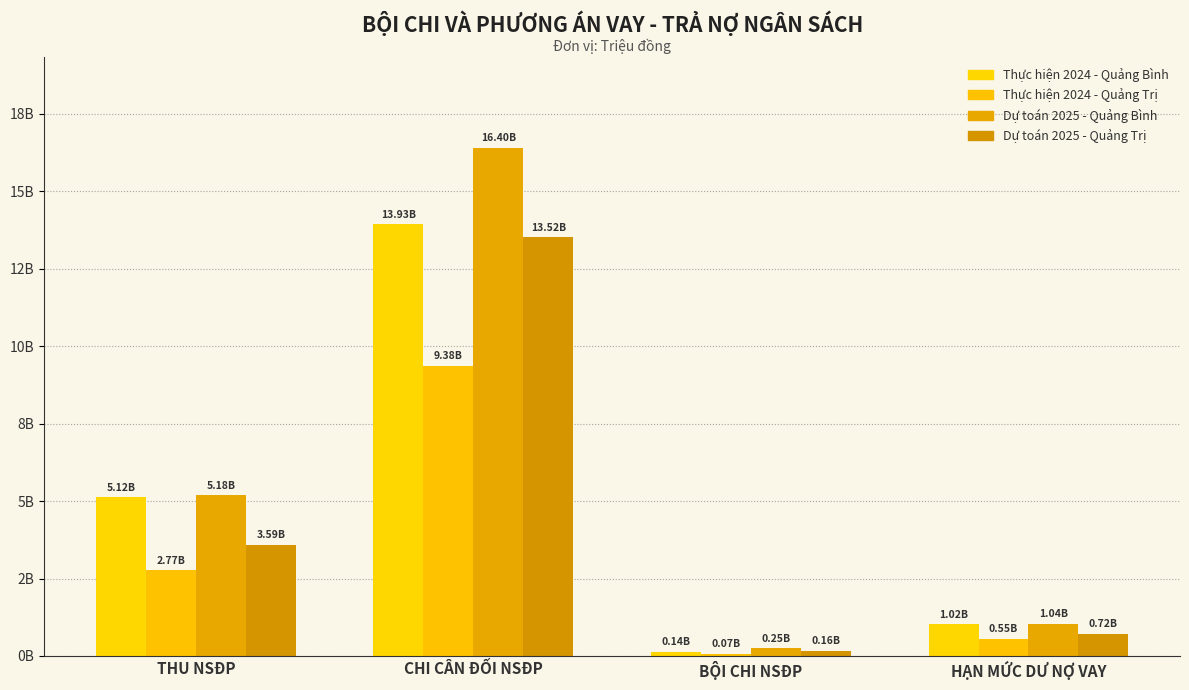

Is it true that Dự toán 2025 - Quảng Bình equals 428846 at BỘI CHI NSĐP?

False